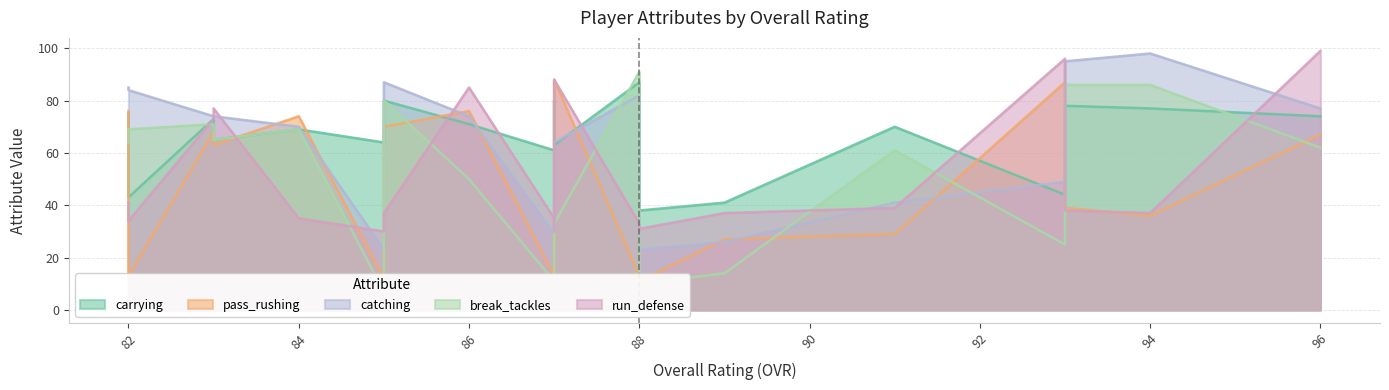

Which series has the largest total across all categories?

carrying